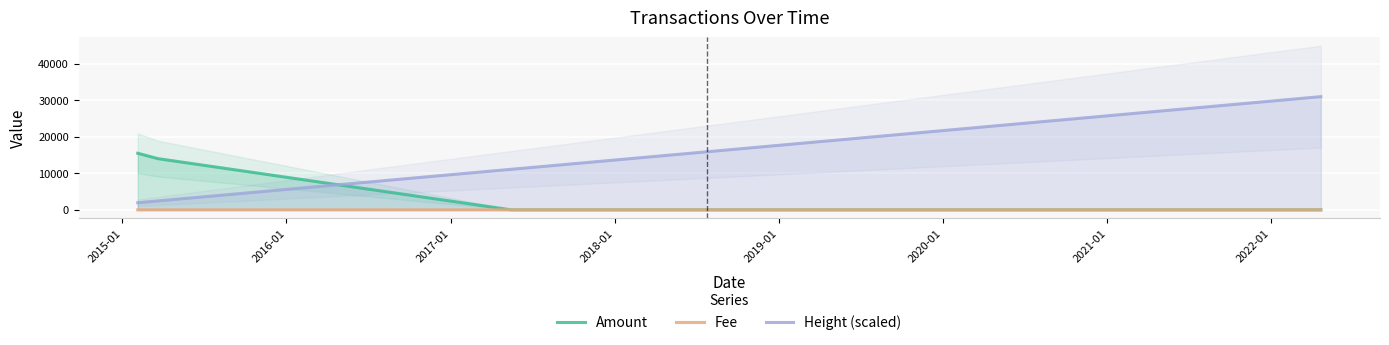

How many intersections are there between Height (scaled) and Amount?

1